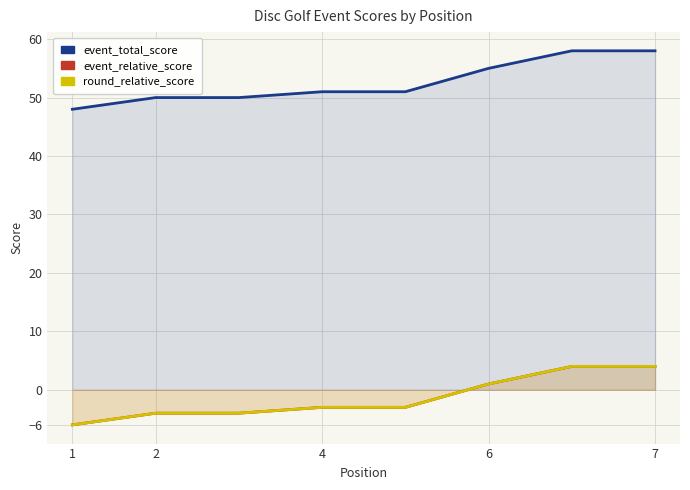

Is it true that event_relative_score equals -4 at 4?

True